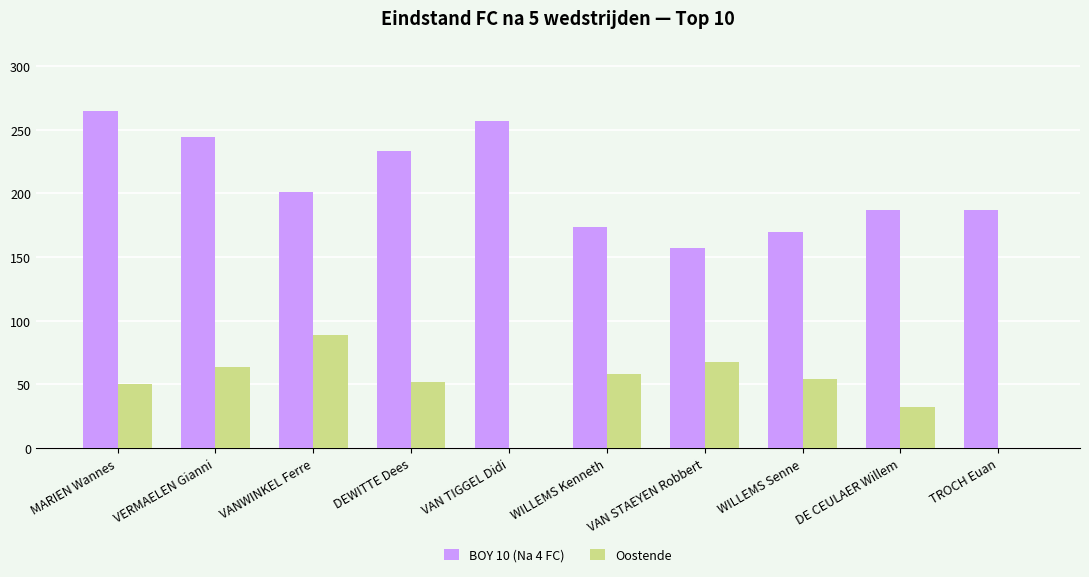

At which category is the sum across all series the highest?

MARIEN Wannes